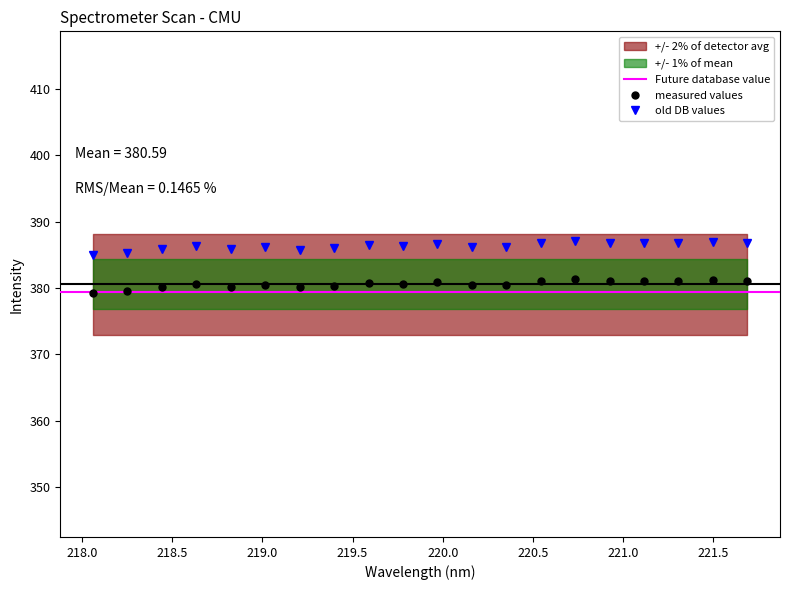

True or false: measured values and old DB values cross at least once.

False